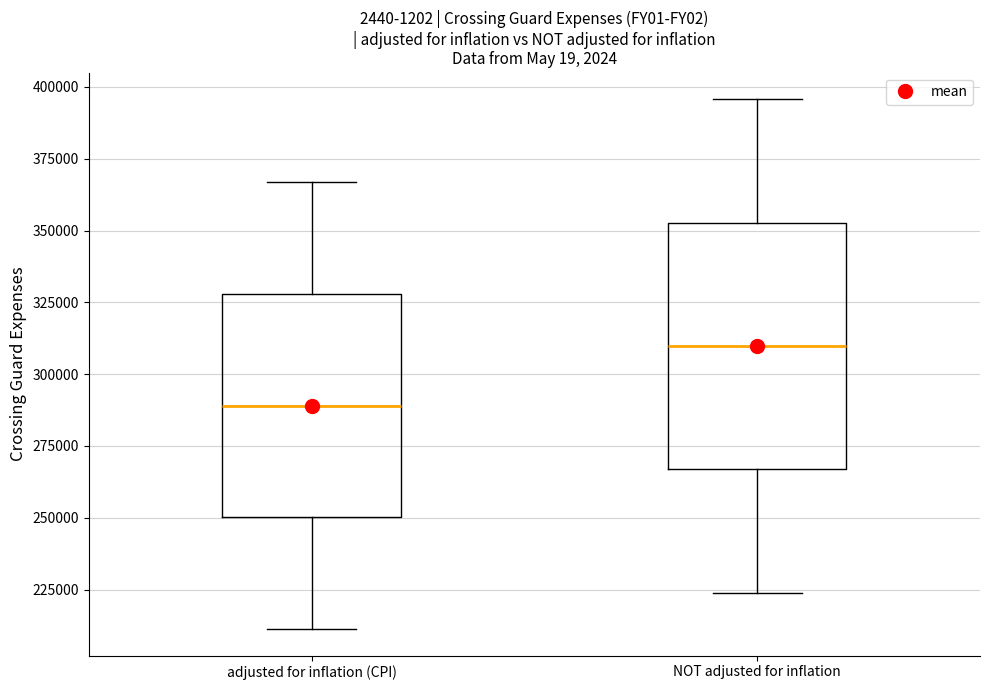

Where does the upper whisker of the box for NOT adjusted for inflation end on the y-axis? The values are not printed on the chart, so give them approximately, as read against the axis.

395000